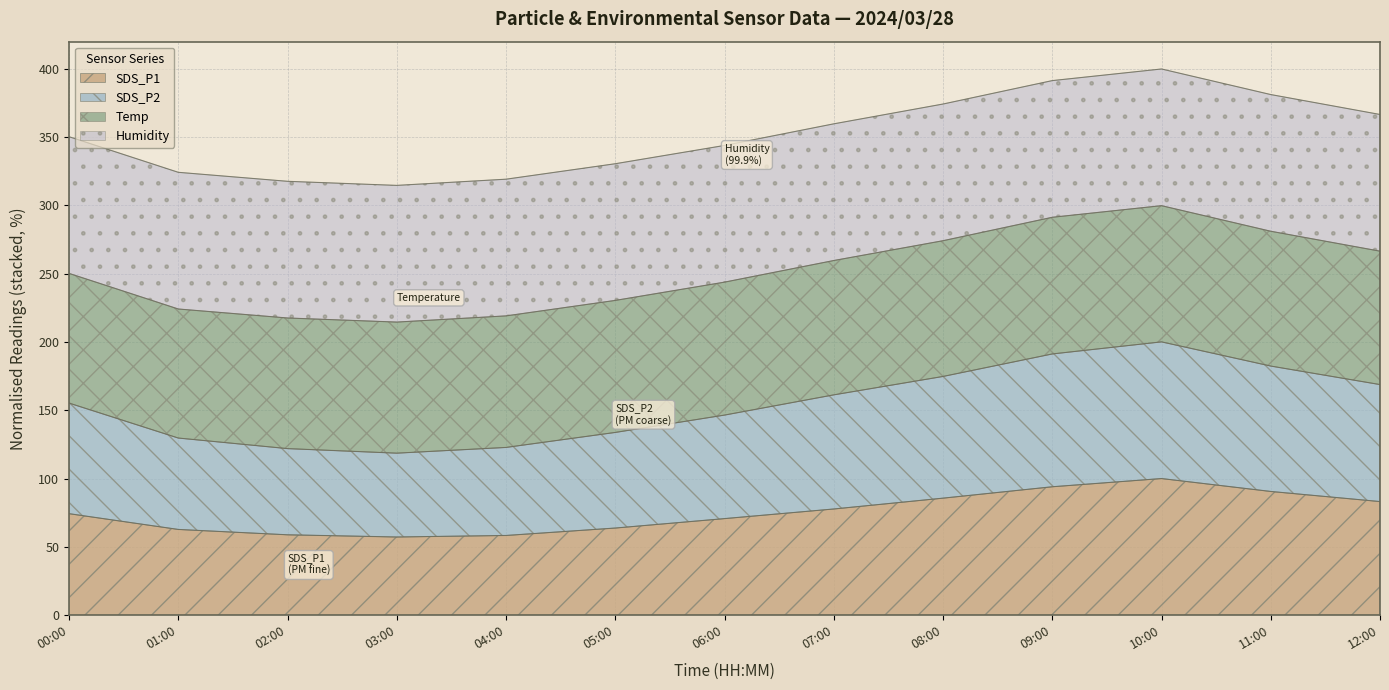

What is the highest value of the SDS_P1 series?

100.0